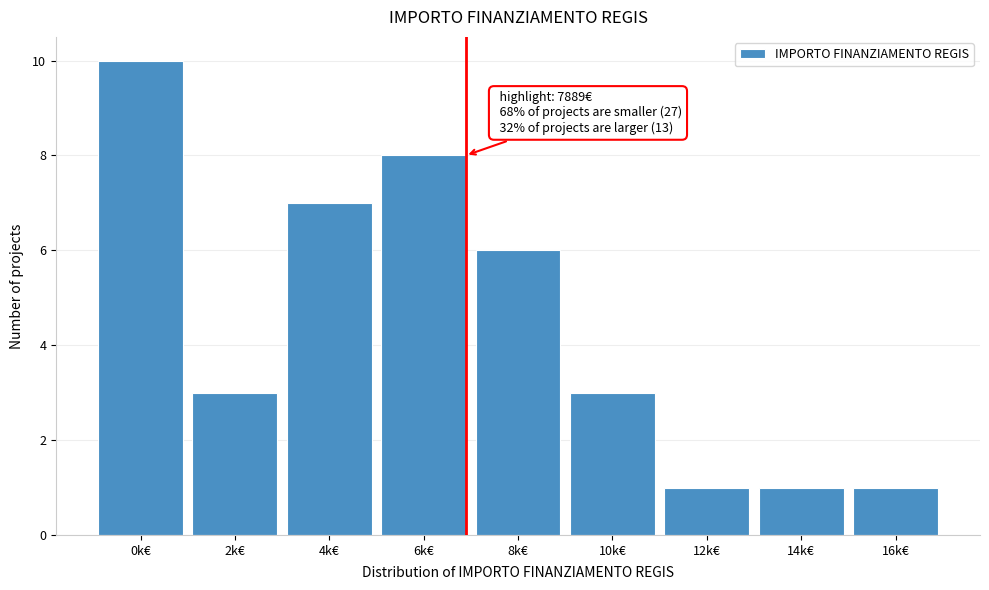

Reading left to right, what are all the values shown in this chart?

10	3	7	8	6	3	1	1	1